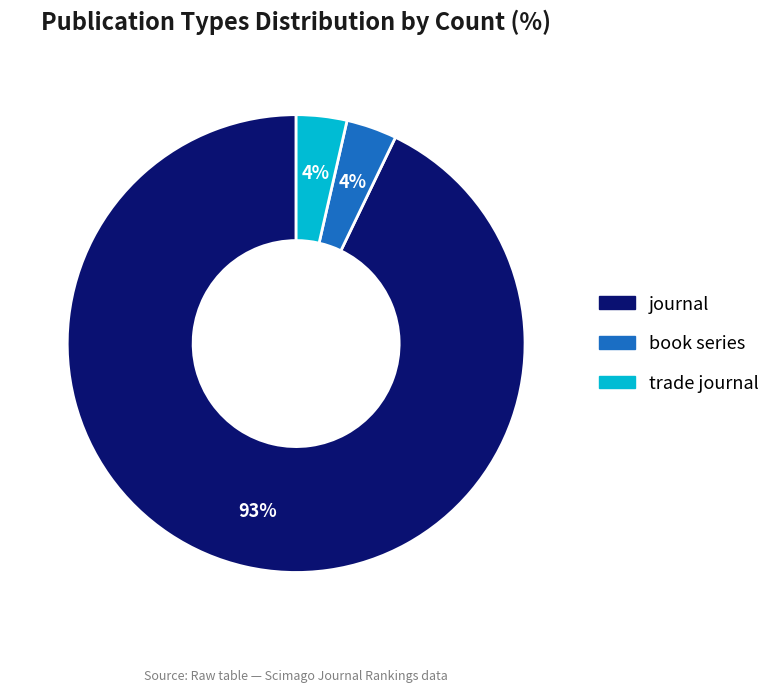

Count the number of slices in the pie.

3